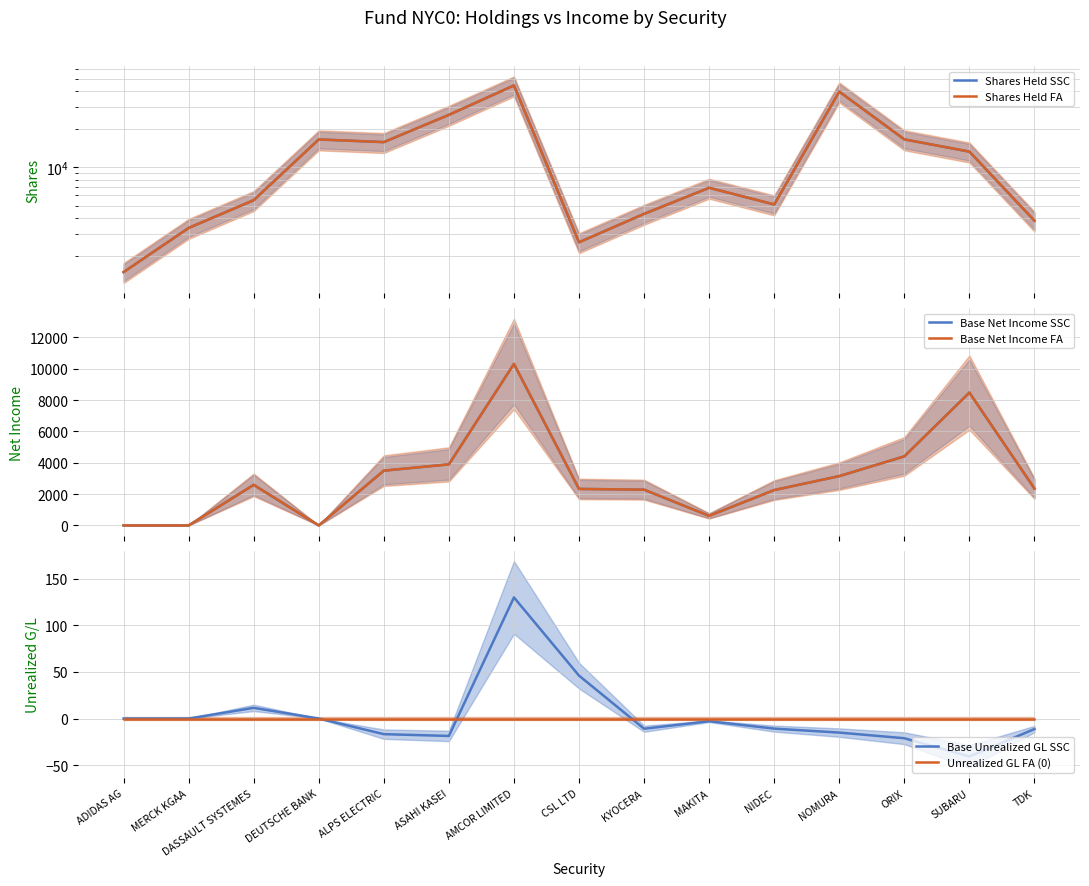

True or false: Shares Held FA has more than 0 points higher than both neighbors.

True